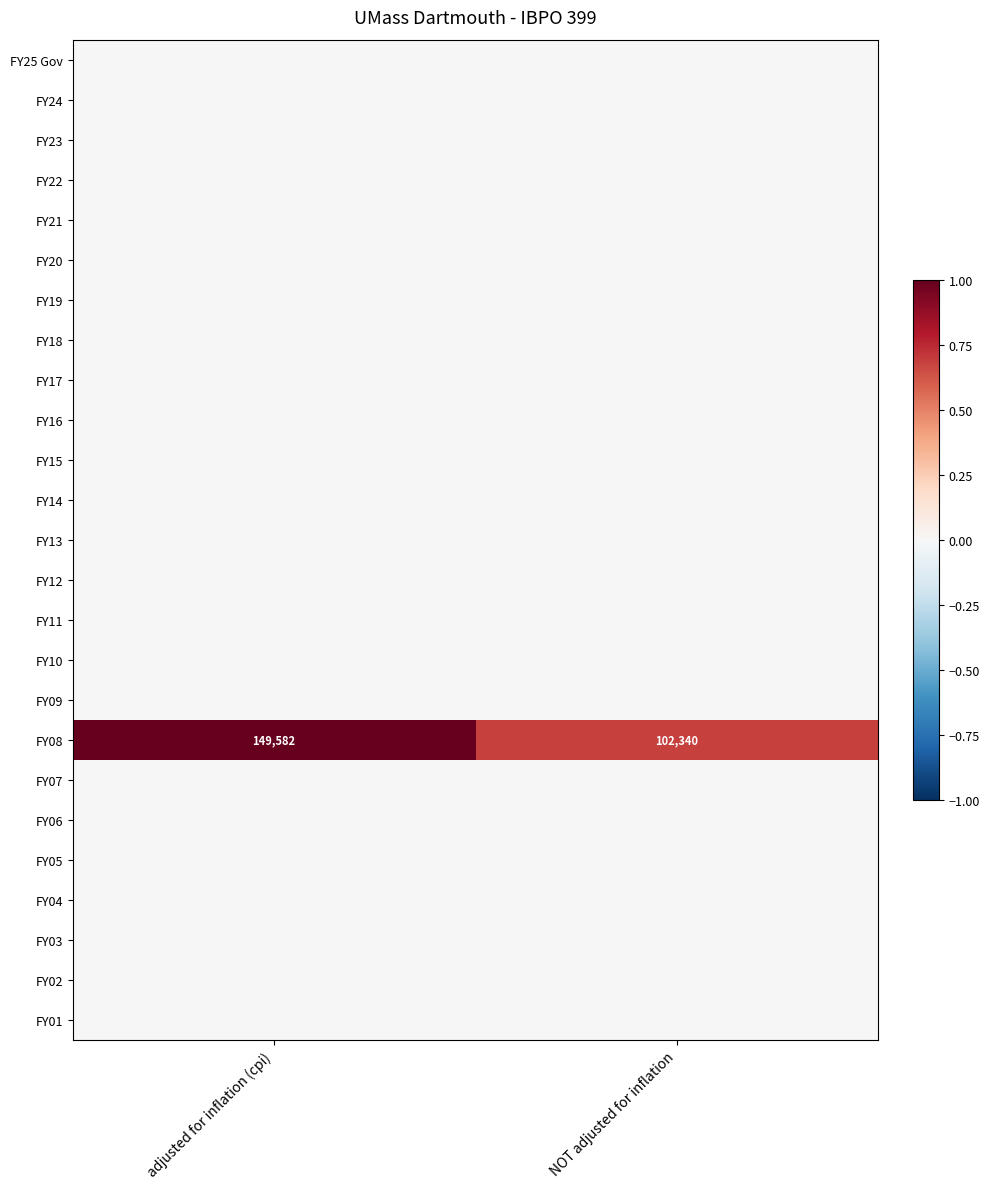

What is the difference between the highest and lowest values at NOT adjusted for inflation?

0.7